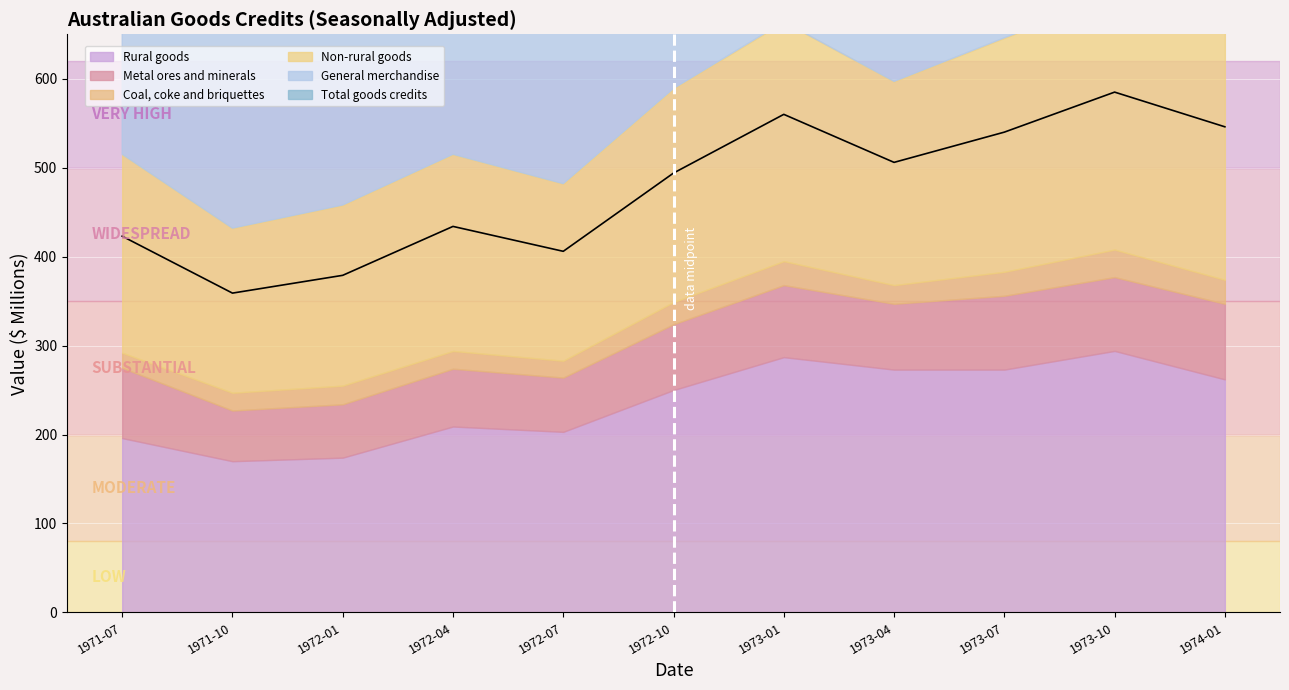

Count the number of data series in this chart.

6